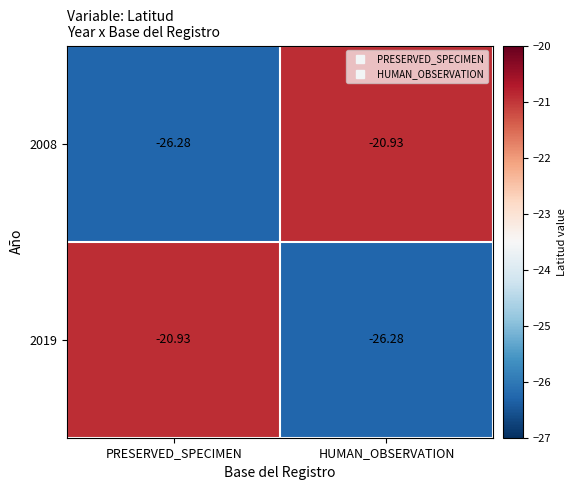

List the labels in order of 2019 value, smallest first.

HUMAN_OBSERVATION, PRESERVED_SPECIMEN